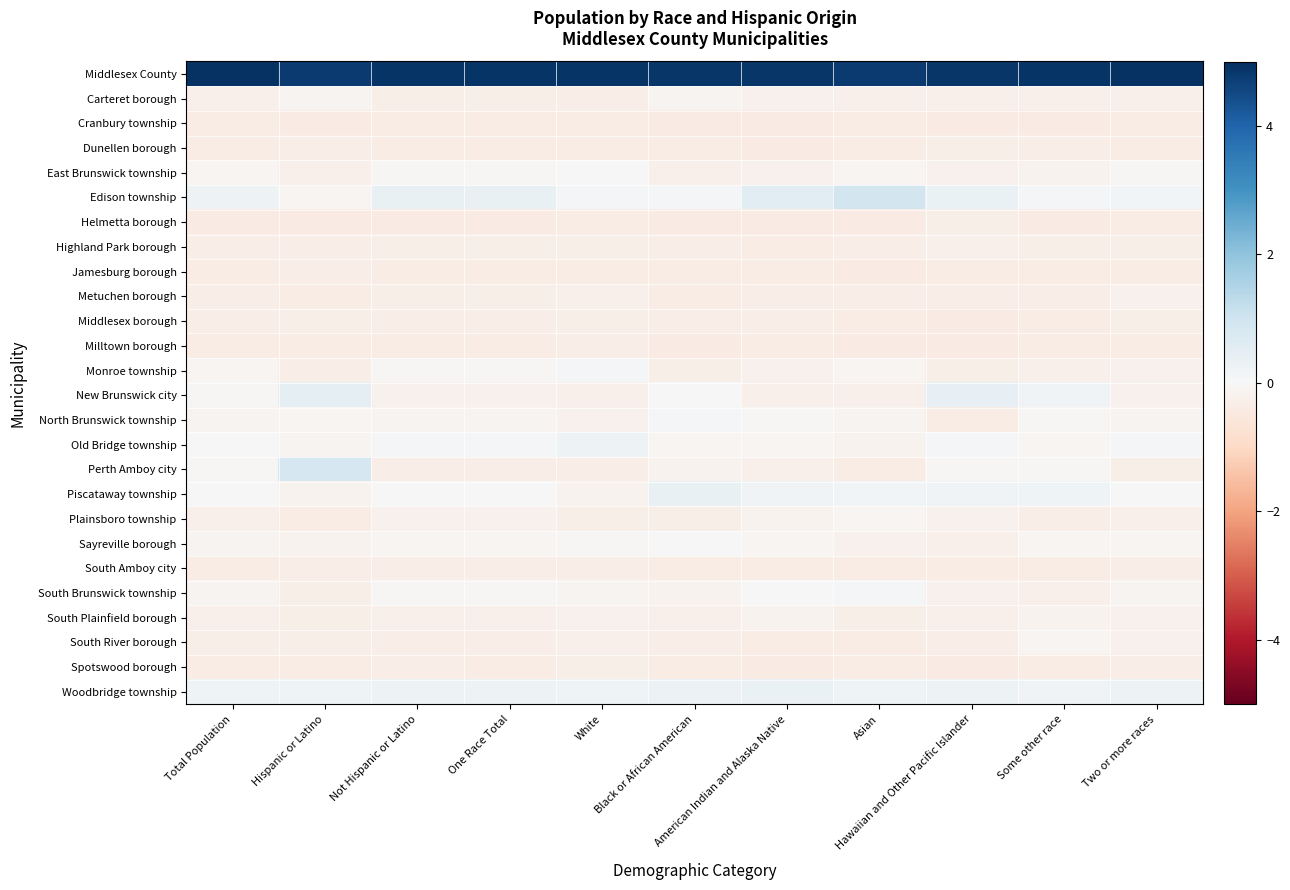

What is the spread (max minus min) of values at One Race Total?

5.3